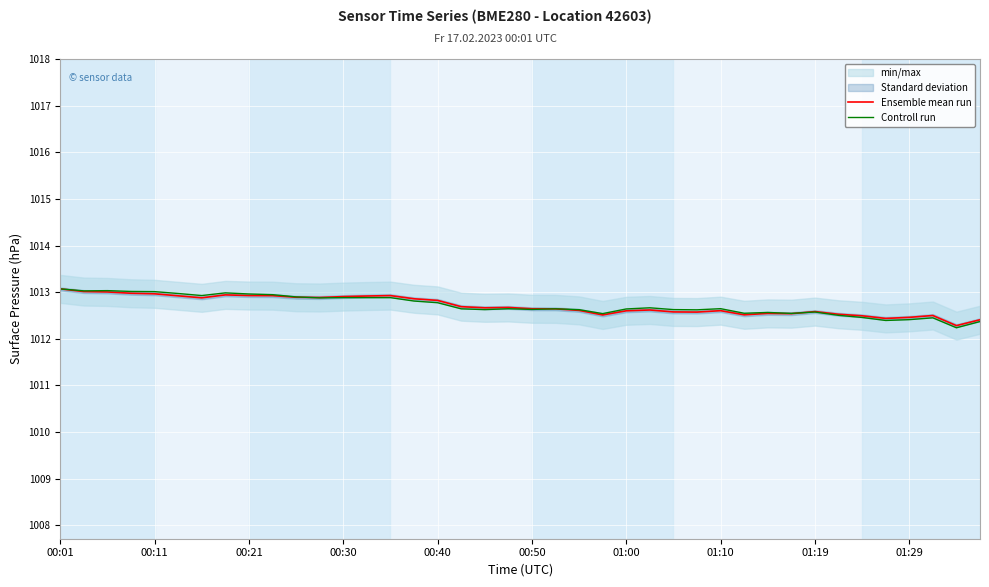

List the series in order of their overall mean, lowest first.

Ensemble mean run, Controll run